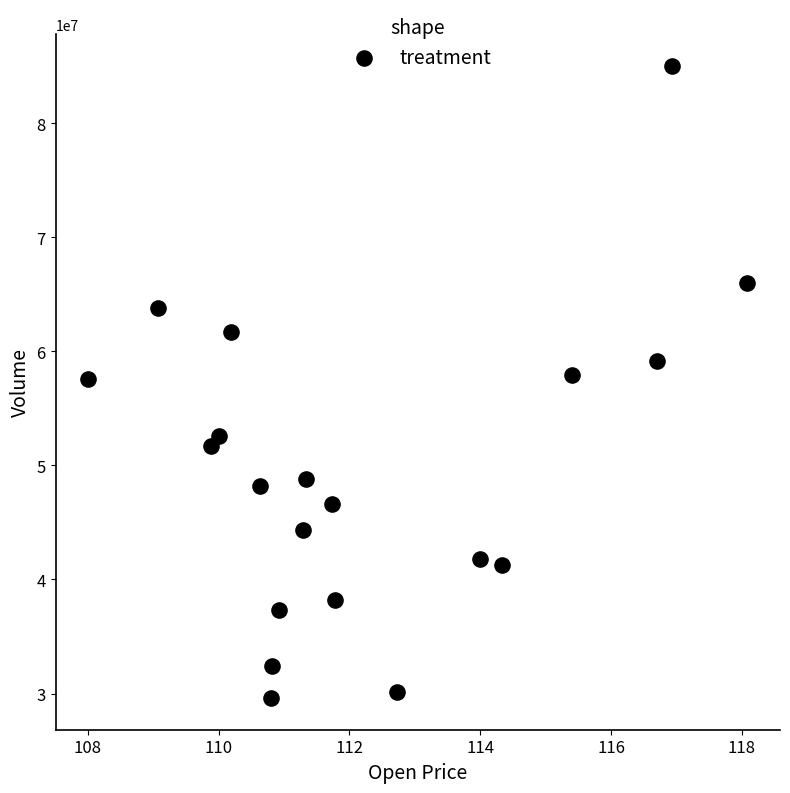

What is the range of Y values (max minus min)?

55417200